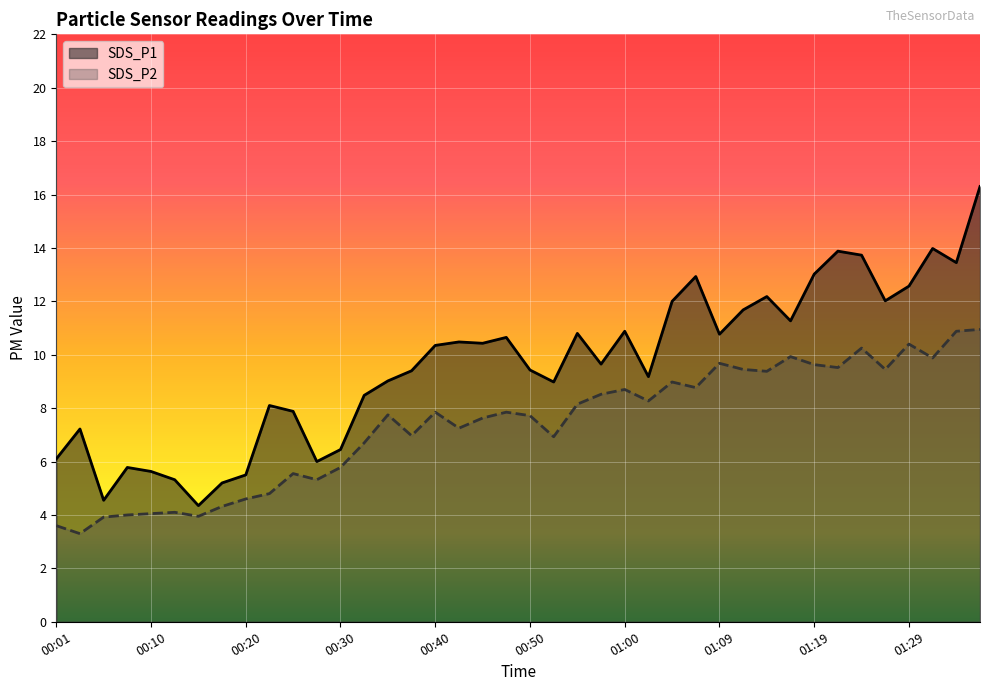

What is the label of the 2nd point from the left?

00:03